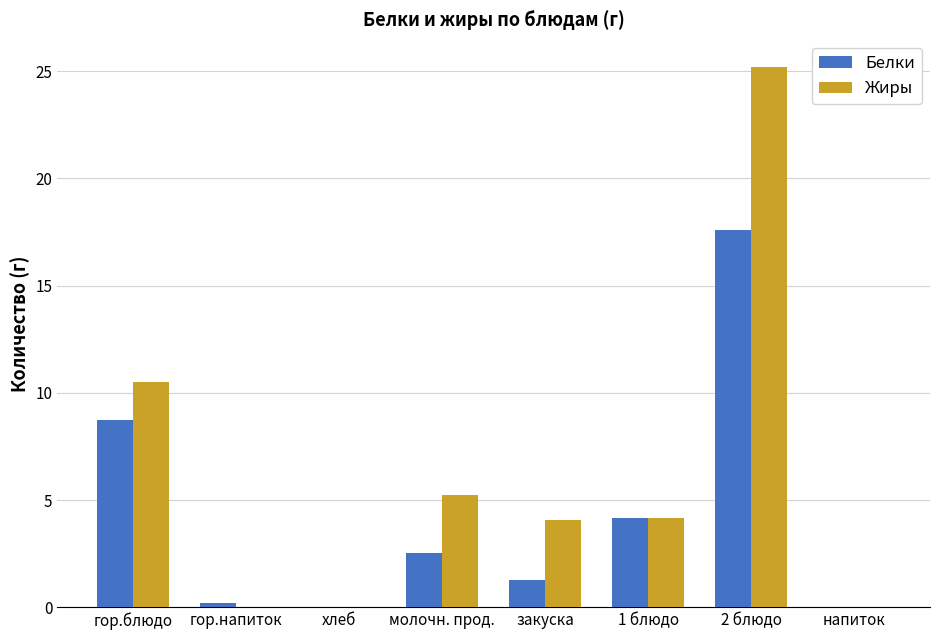

Between молочн. прод. and напиток, which series saw the biggest shift?

Жиры